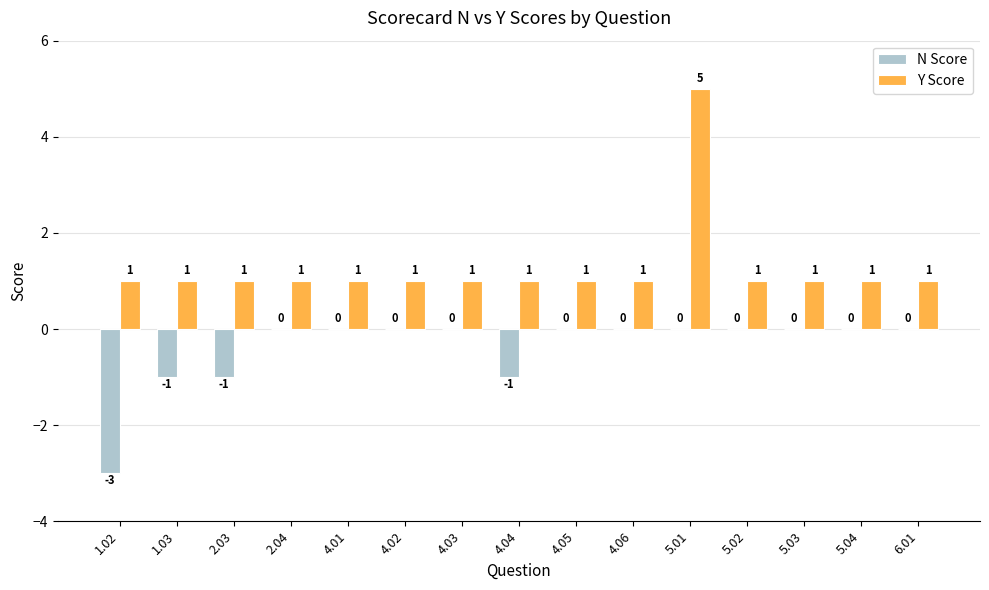

Which category has the highest value in the Y Score series?

5.01